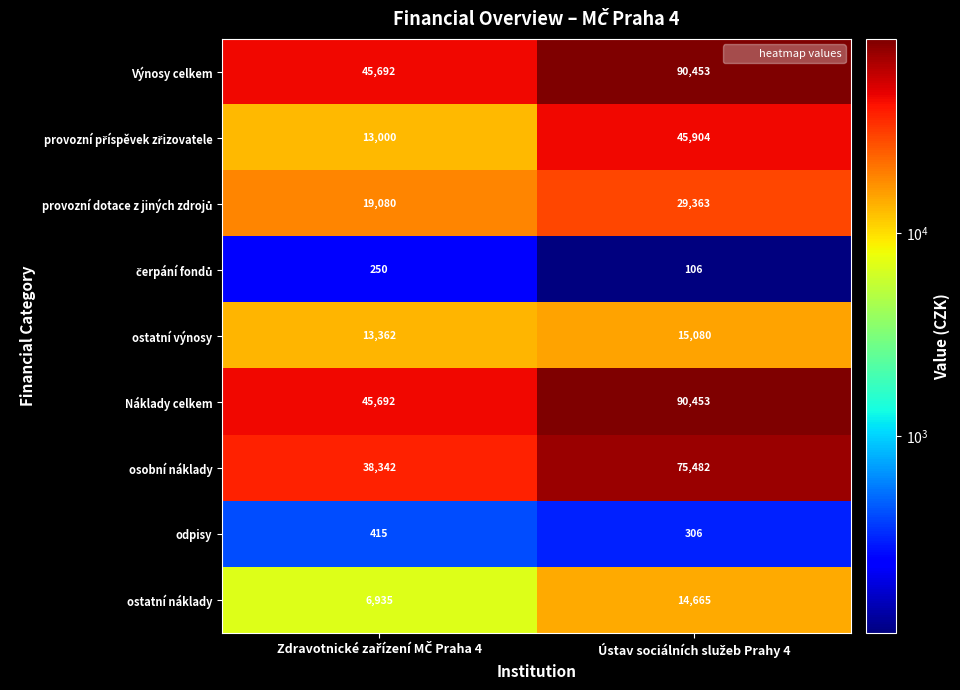

What is the minimum value for ostatní výnosy?

13362